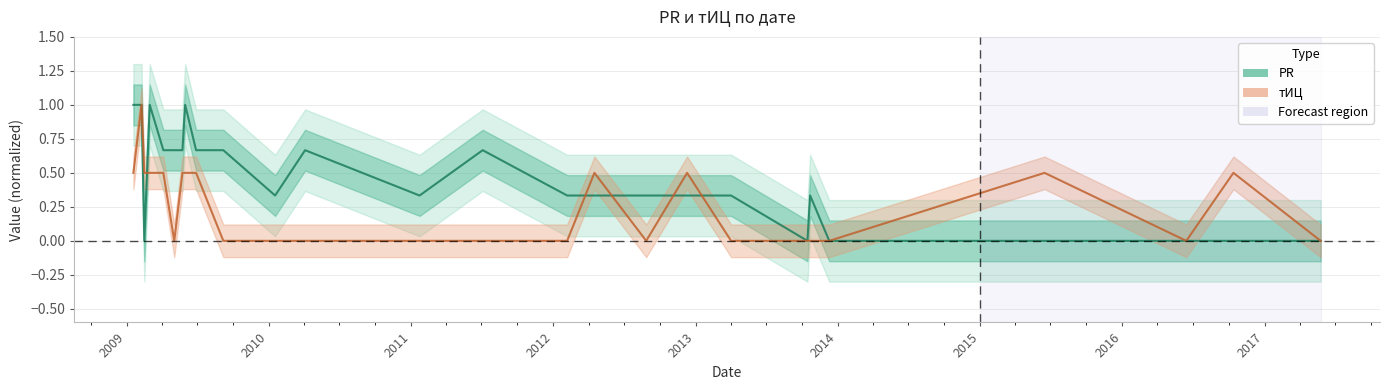

Which series has the widest spread of values?

PR